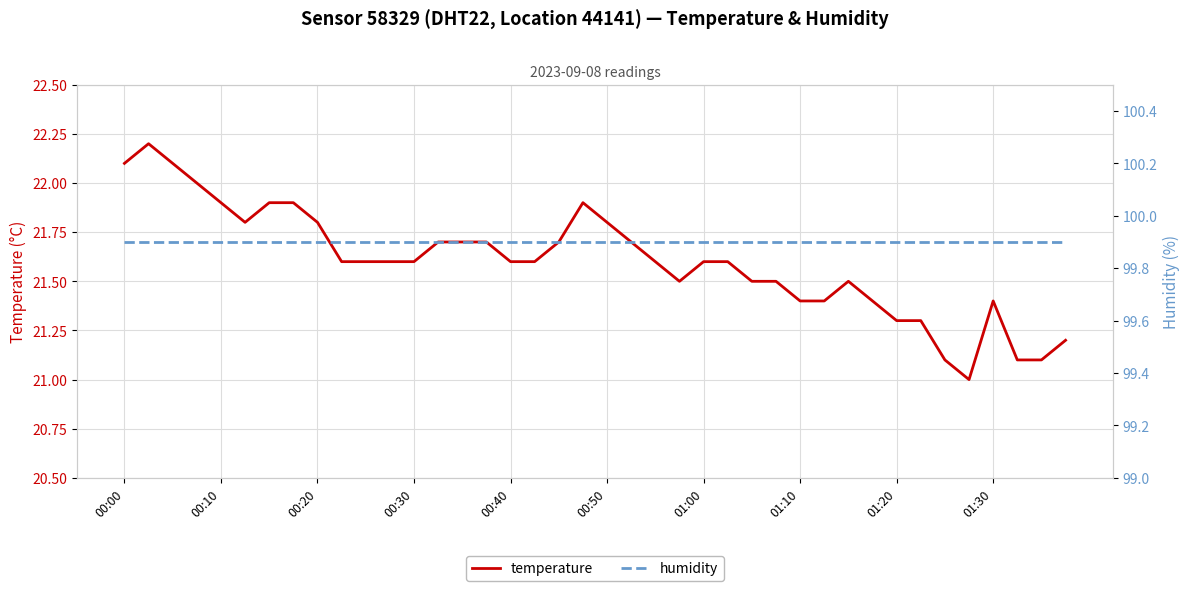

How many data points in temperature are above 21?

39